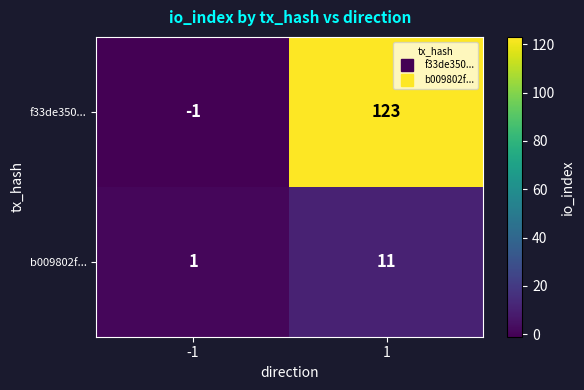

Reading right to left, transcribe all the data shown in this chart.

f33de350...: 123	-1
b009802f...: 11	1